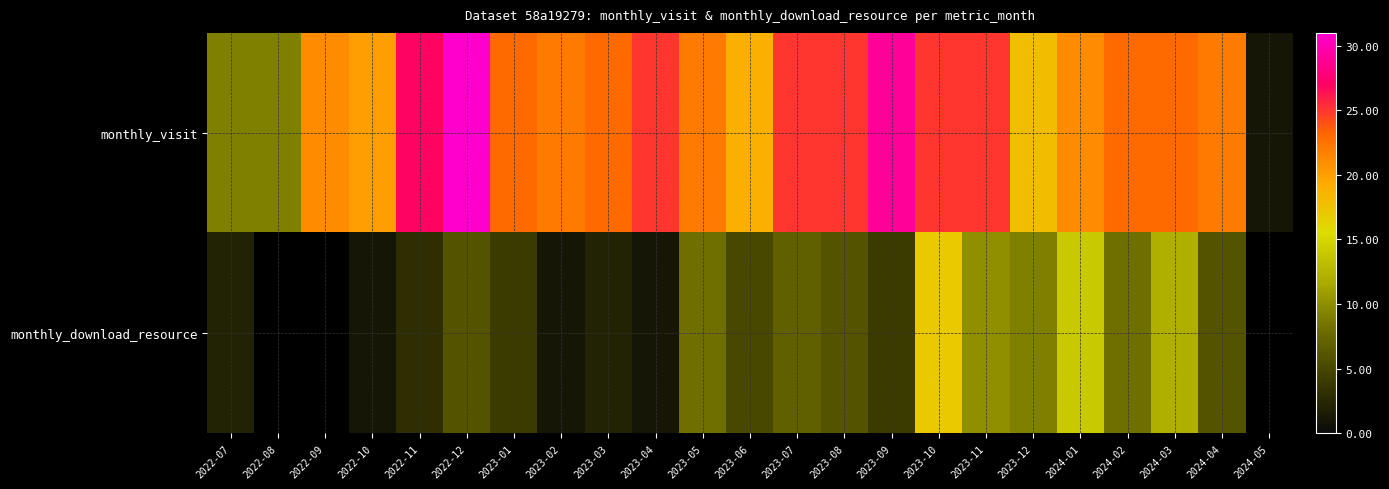

Rank the series at 2022-08 from highest to lowest value.

monthly_visit, monthly_download_resource